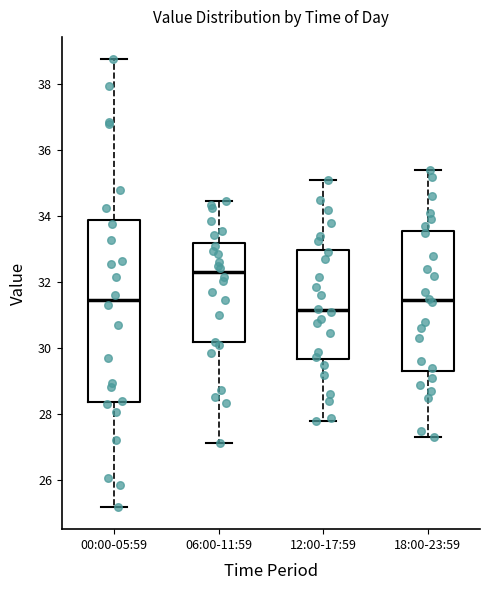

Which box's median line is the lowest?

12:00-17:59